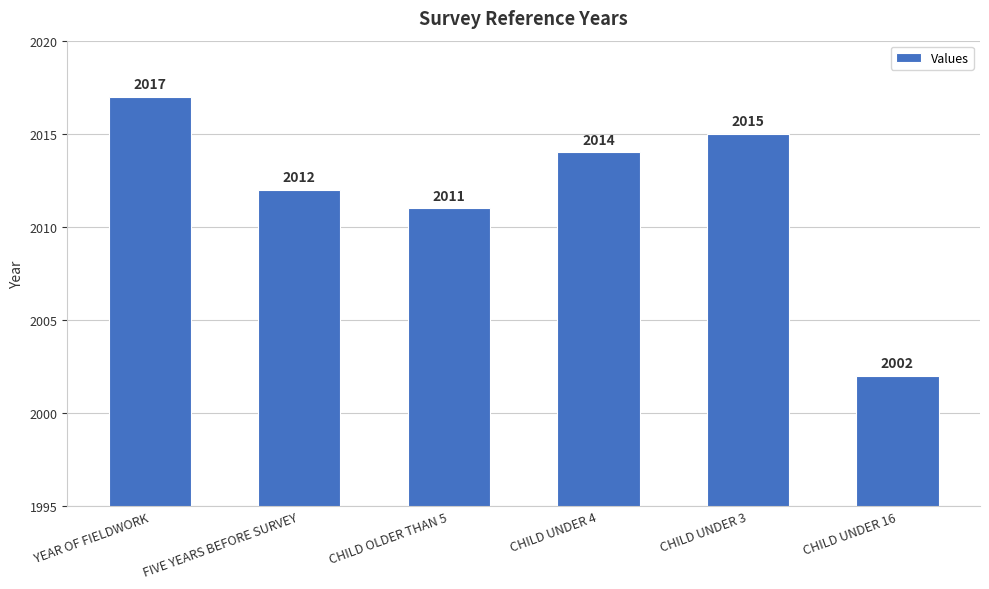

Read the value at FIVE YEARS BEFORE SURVEY.

2012